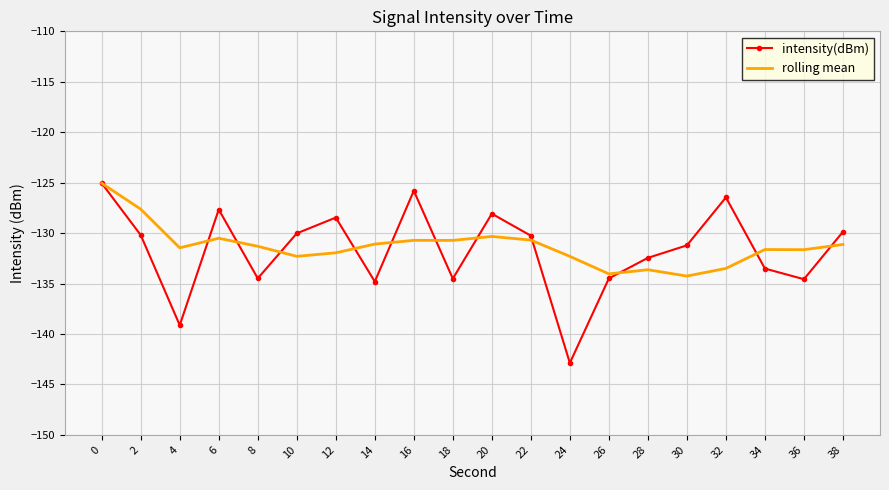

Rank the series at 14 from lowest to highest value.

intensity(dBm), rolling mean